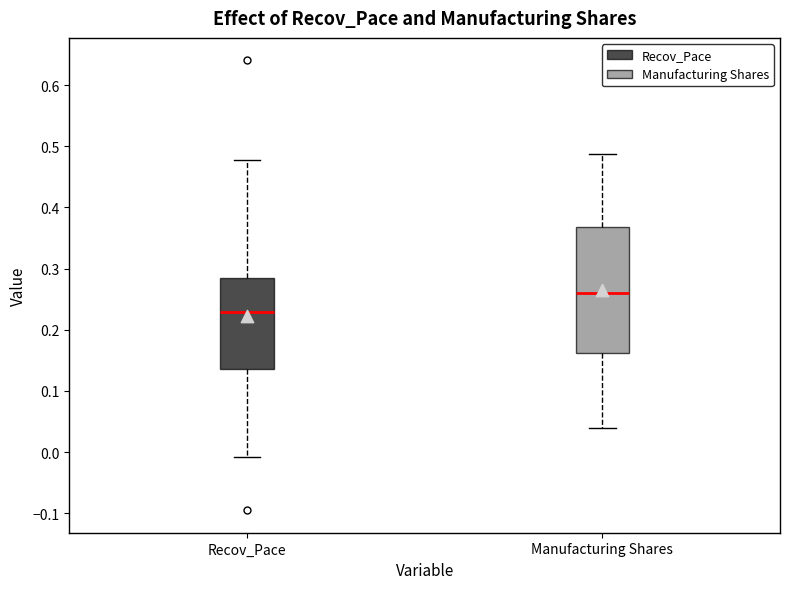

Which box's median line is the highest?

Manufacturing Shares